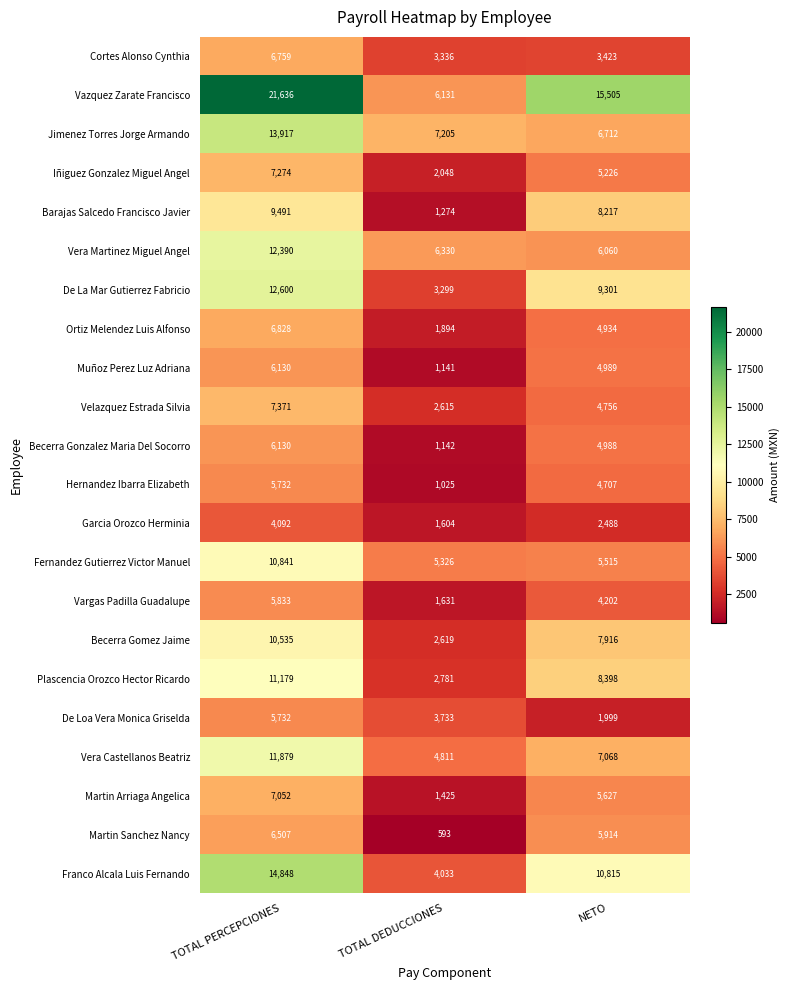

True or false: Garcia Orozco Herminia has a value of 4092 at TOTAL PERCEPCIONES.

True